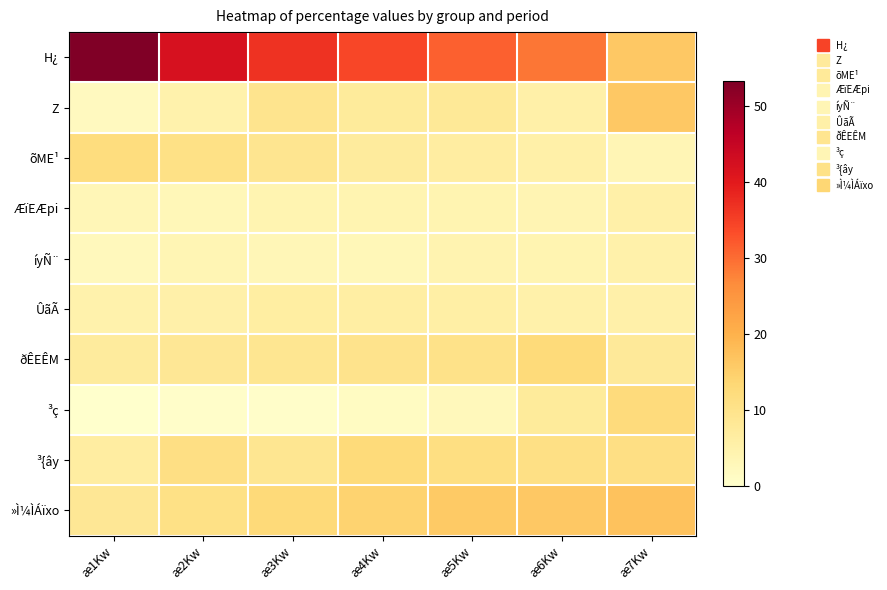

Which series has the largest total across all categories?

H¿